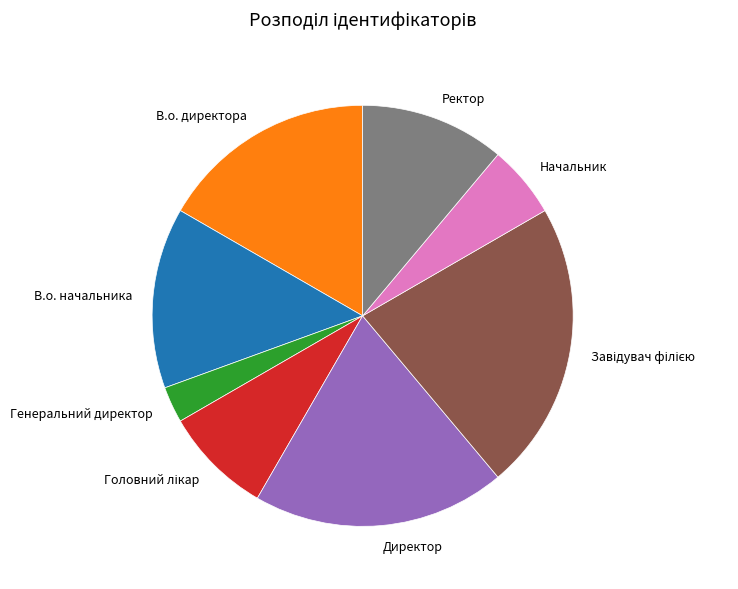

Which slice is the smallest?

Генеральний директор